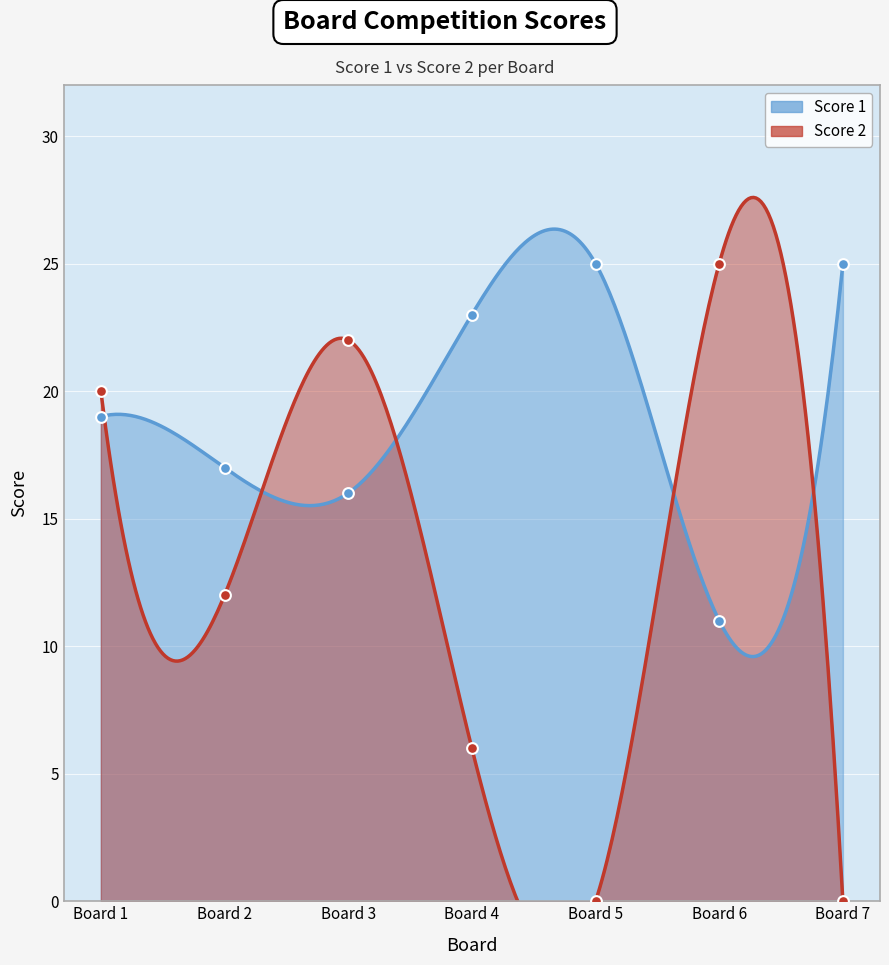

At which category is the sum across all series the highest?

Board 1